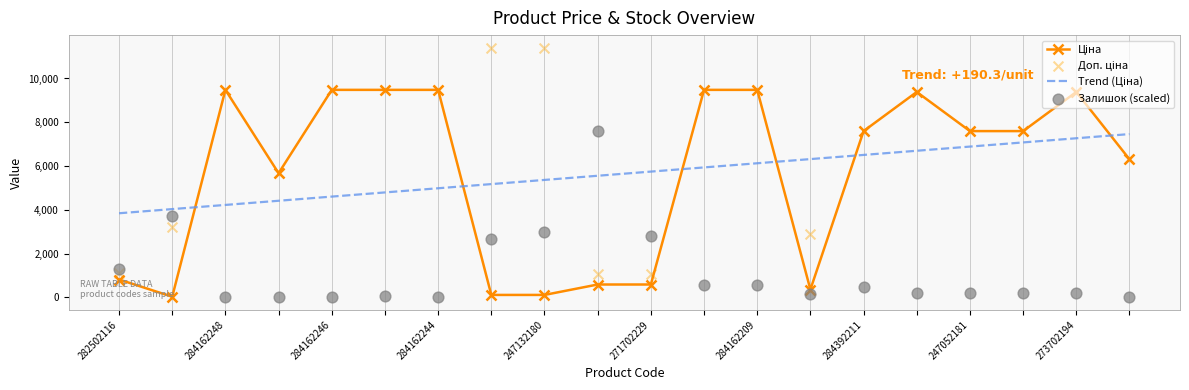

Which series has the largest Y range (max minus min)?

Доп. ціна